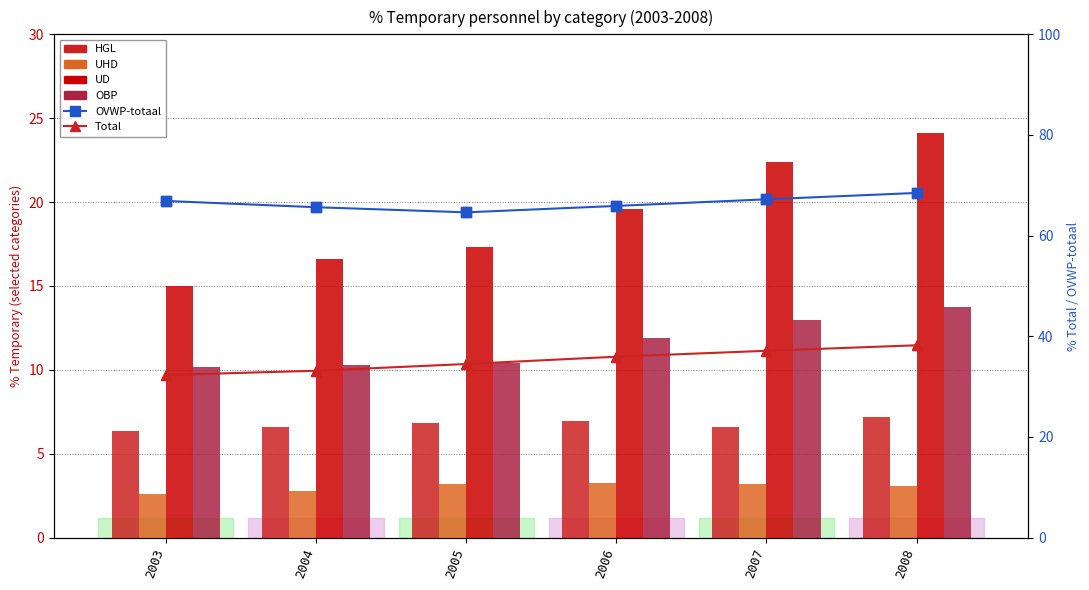

Which series has the largest total across all categories?

OVWP-totaal